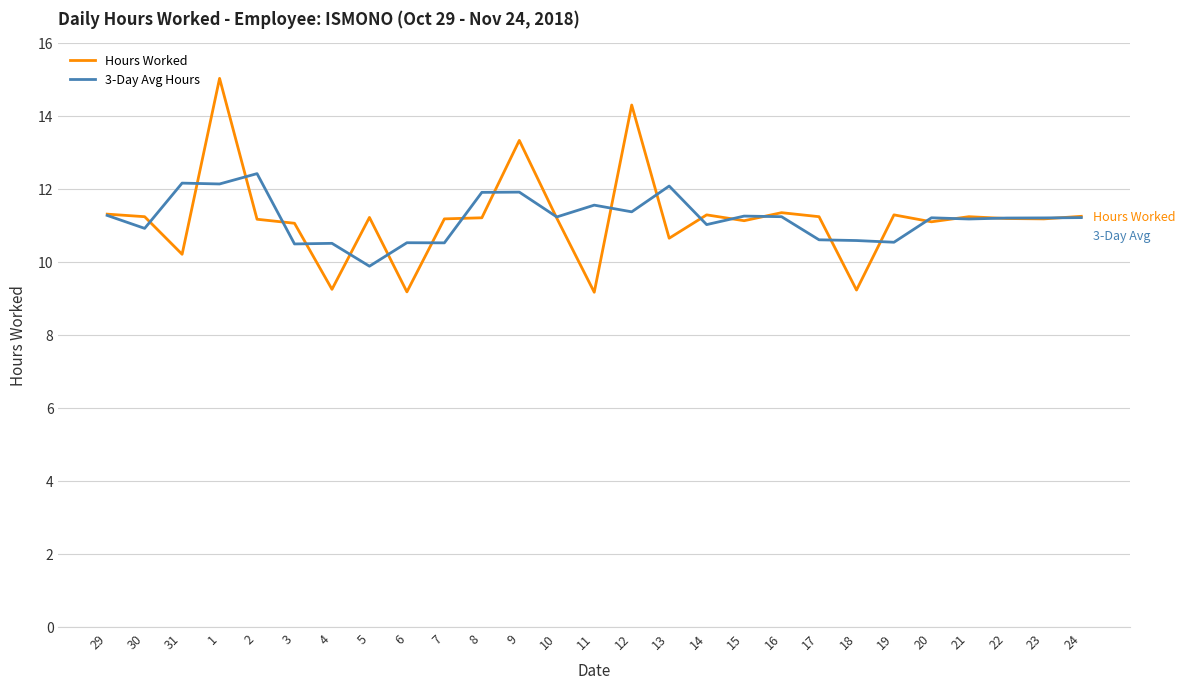

Rank the series by their maximum value, from lowest to highest.

3-Day Avg Hours, Hours Worked